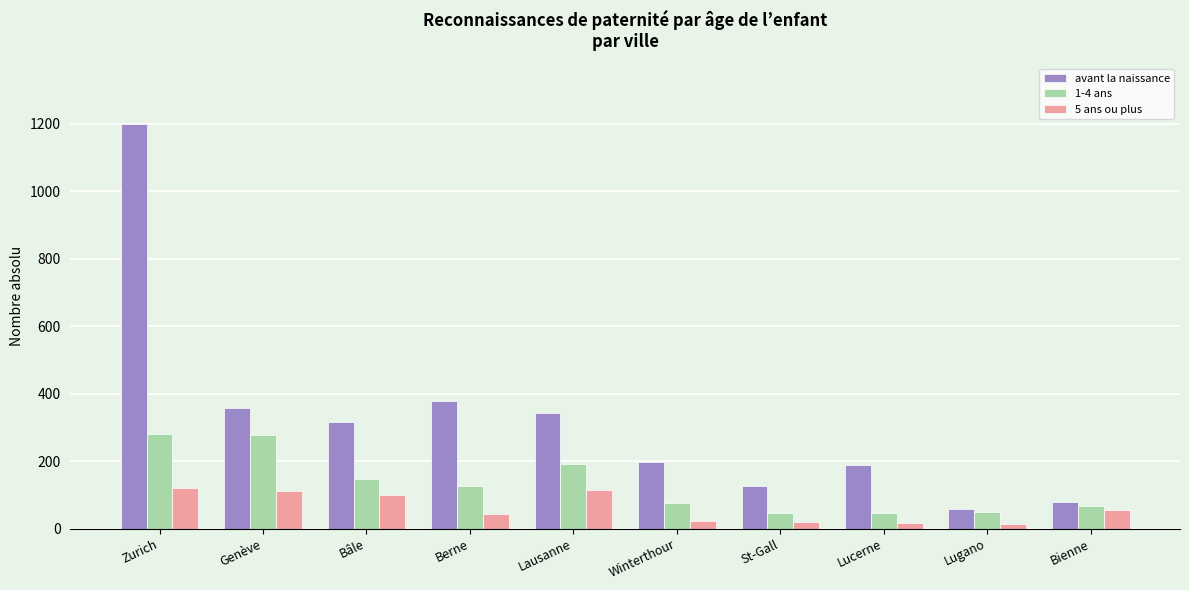

Rank the series by their average value, from highest to lowest.

avant la naissance, 1-4 ans, 5 ans ou plus